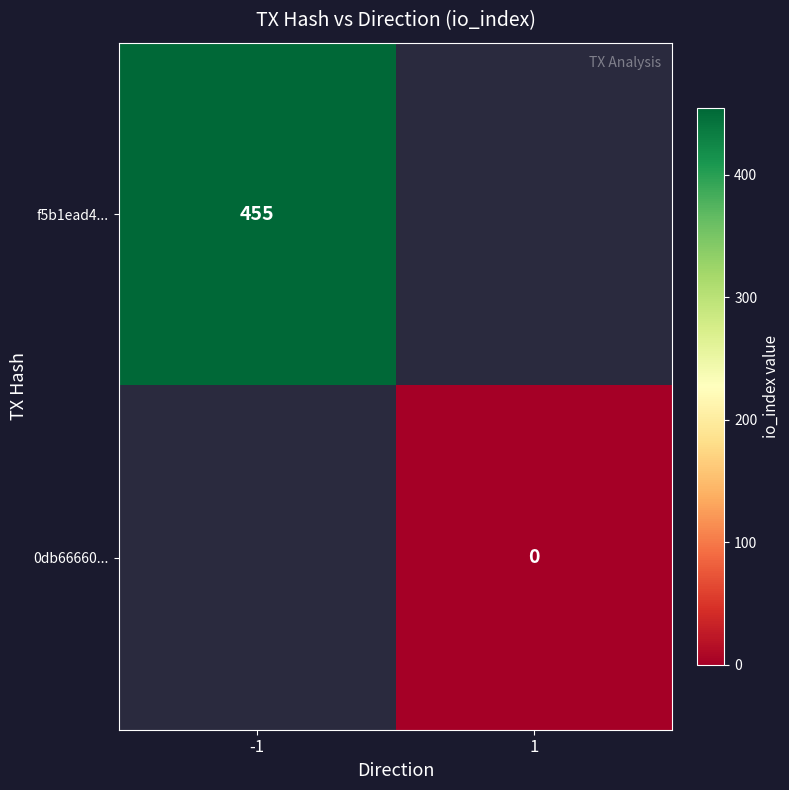

The value of f5b1ead4... at -1 is 455. True or false?

True